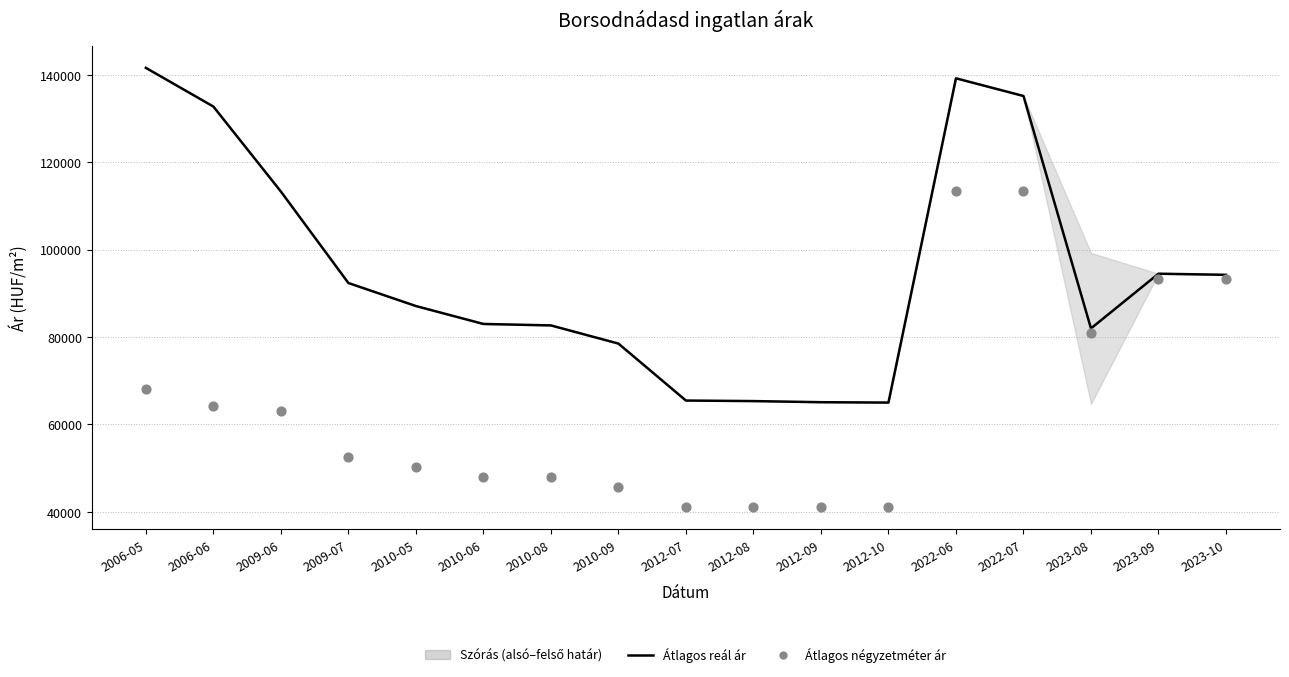

Which series has the largest total across all categories?

Átlagos reál ár